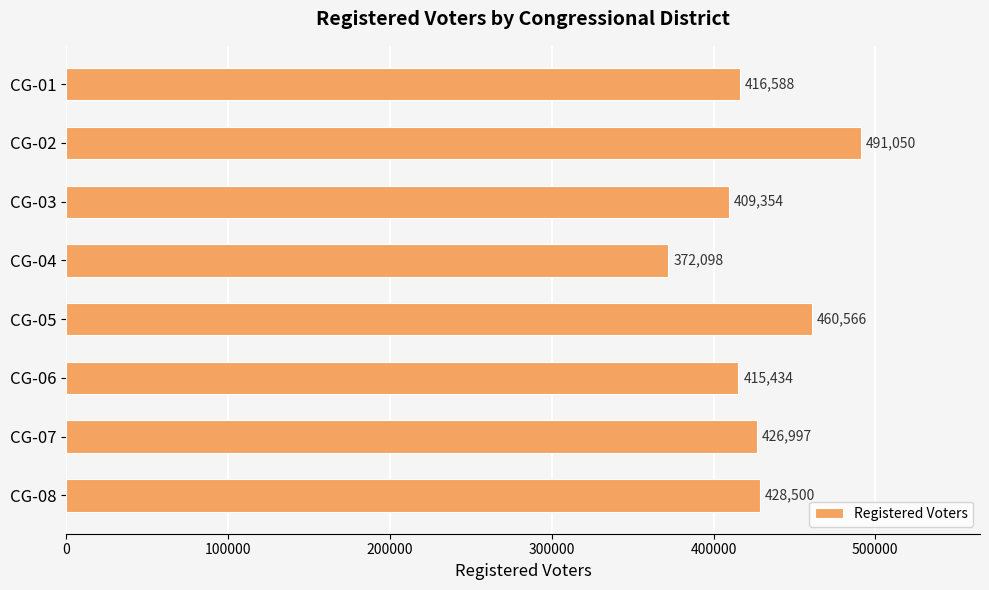

Approximately how many times larger is the value at CG-08 compared to CG-07?

1.0